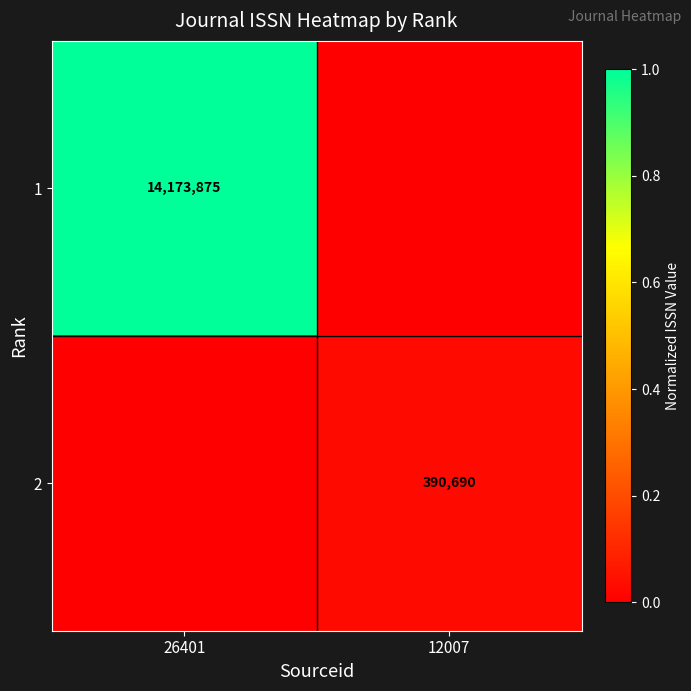

How many series are shown in this chart?

2